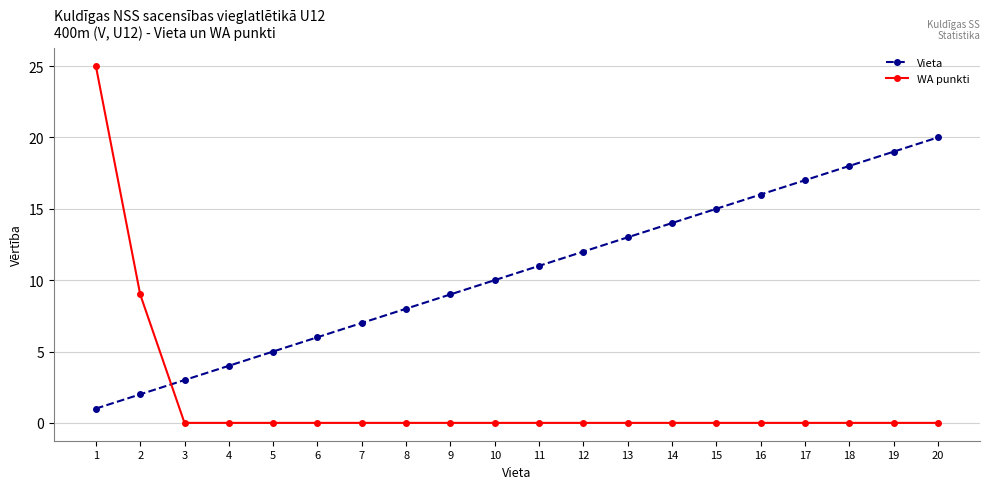

How many values in the Vieta series are below 11?

10